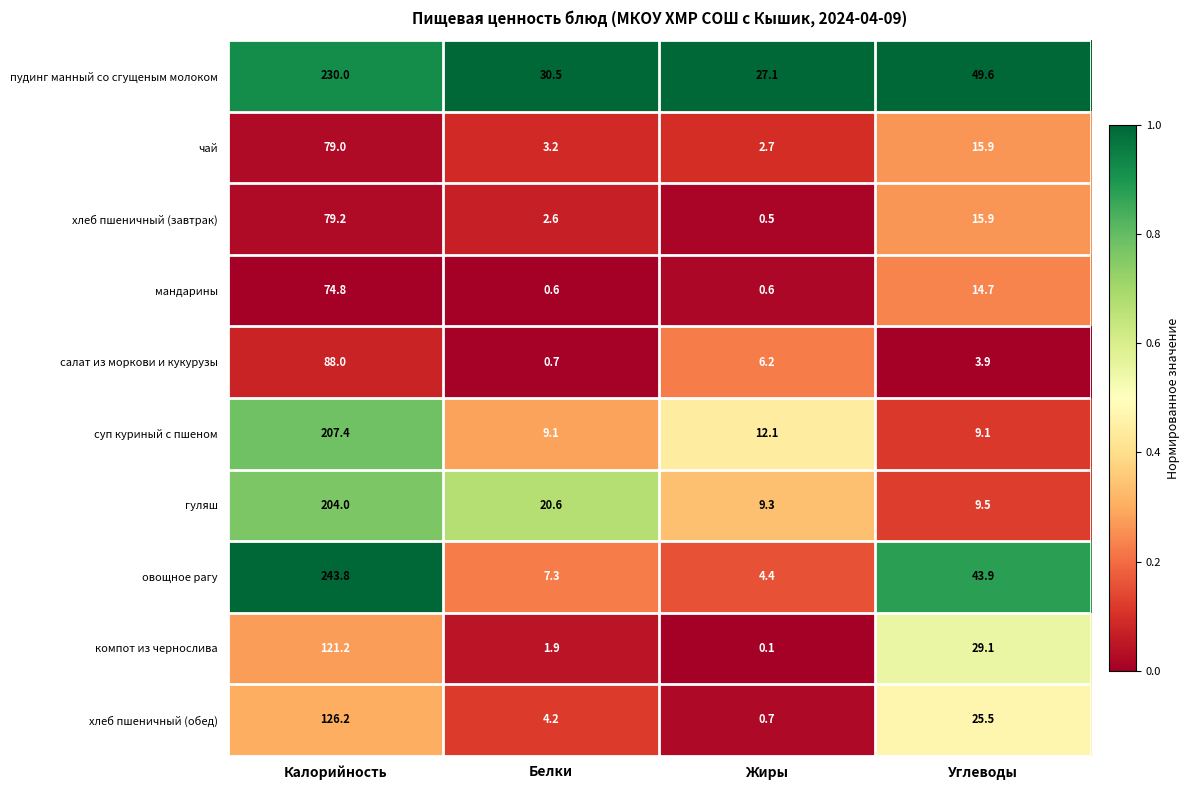

What is the sum of all овощное рагу values?

299.4